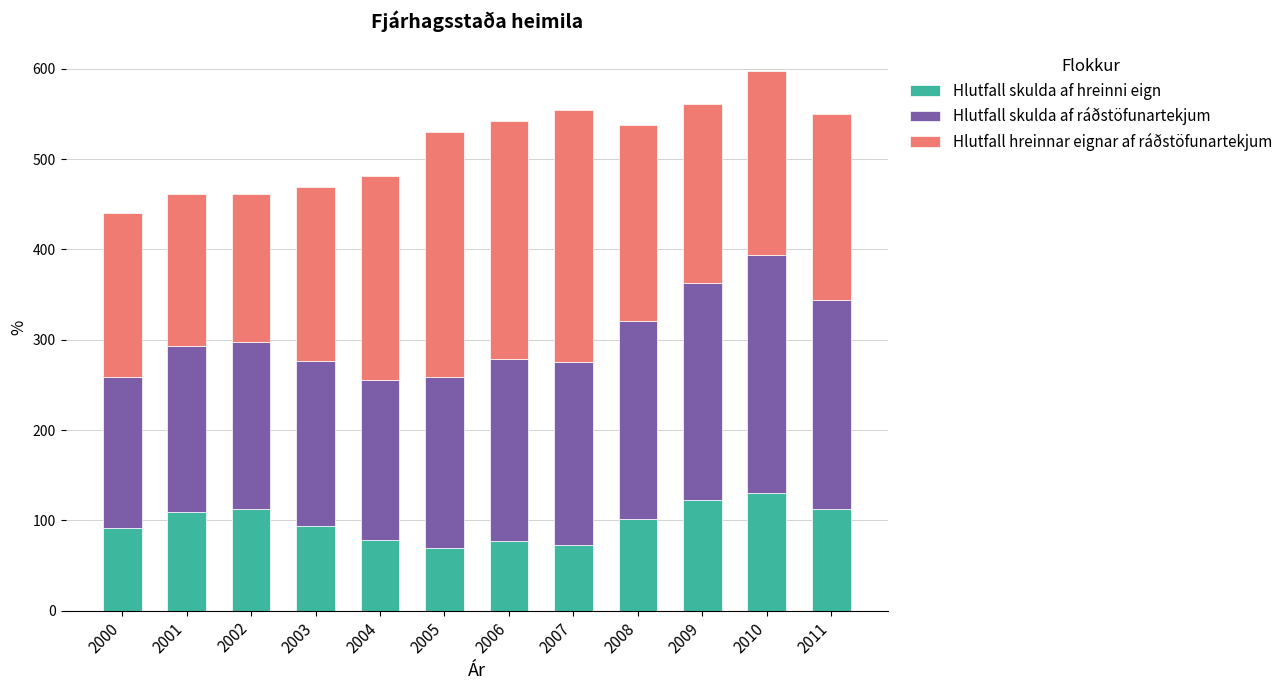

The value of Hlutfall skulda af hreinni eign at 2002 is 112.8. True or false?

True